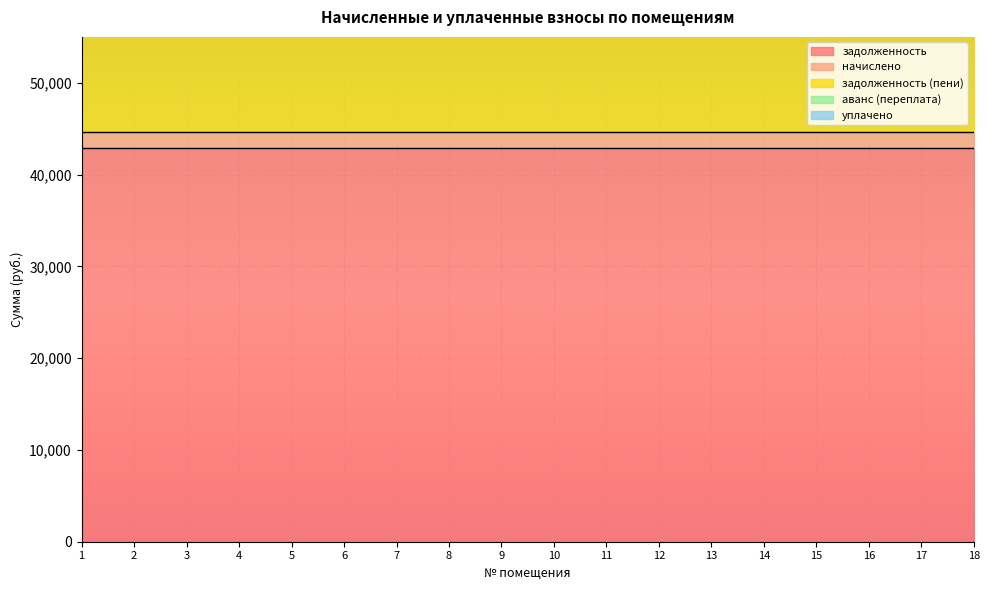

What is the total value across all series at 8?

89249.2